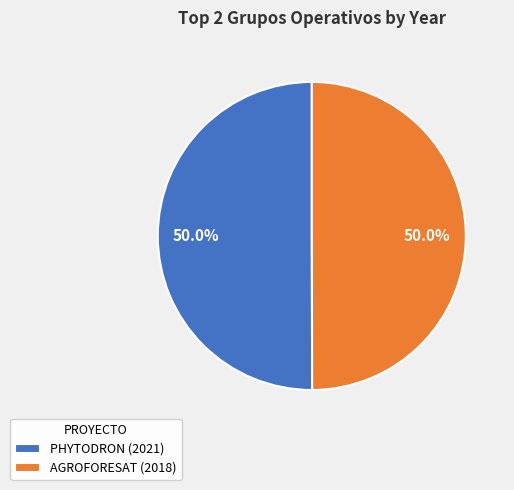

Is it true that AGROFORESAT (2018) is 43% of the pie?

False